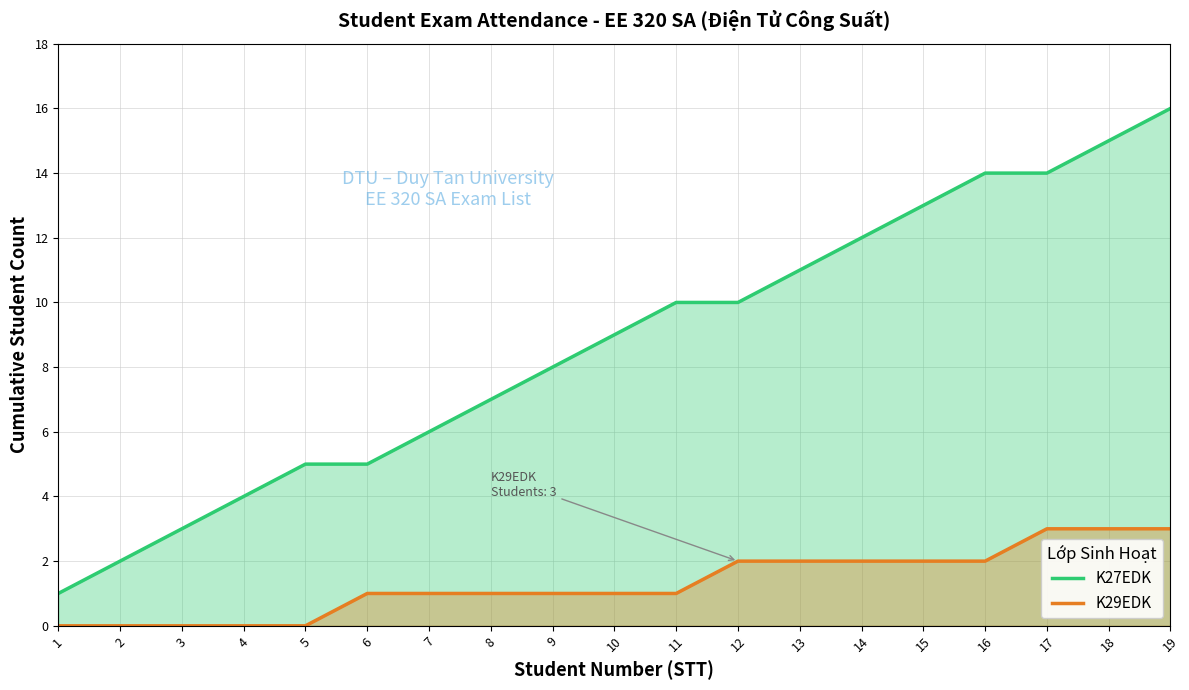

Between 13 and 17, which series saw the biggest shift?

K27EDK